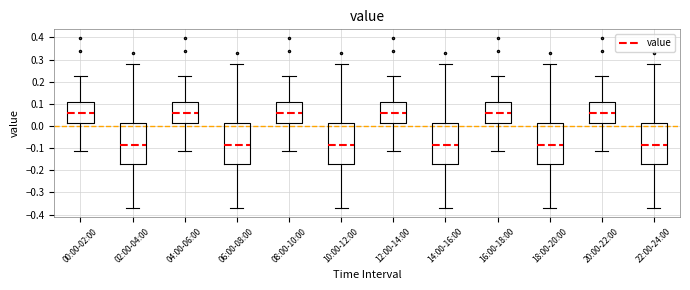

Where does the upper whisker of the box for 08:00-10:00 end on the y-axis? The values are not printed on the chart, so give them approximately, as read against the axis.

0.23